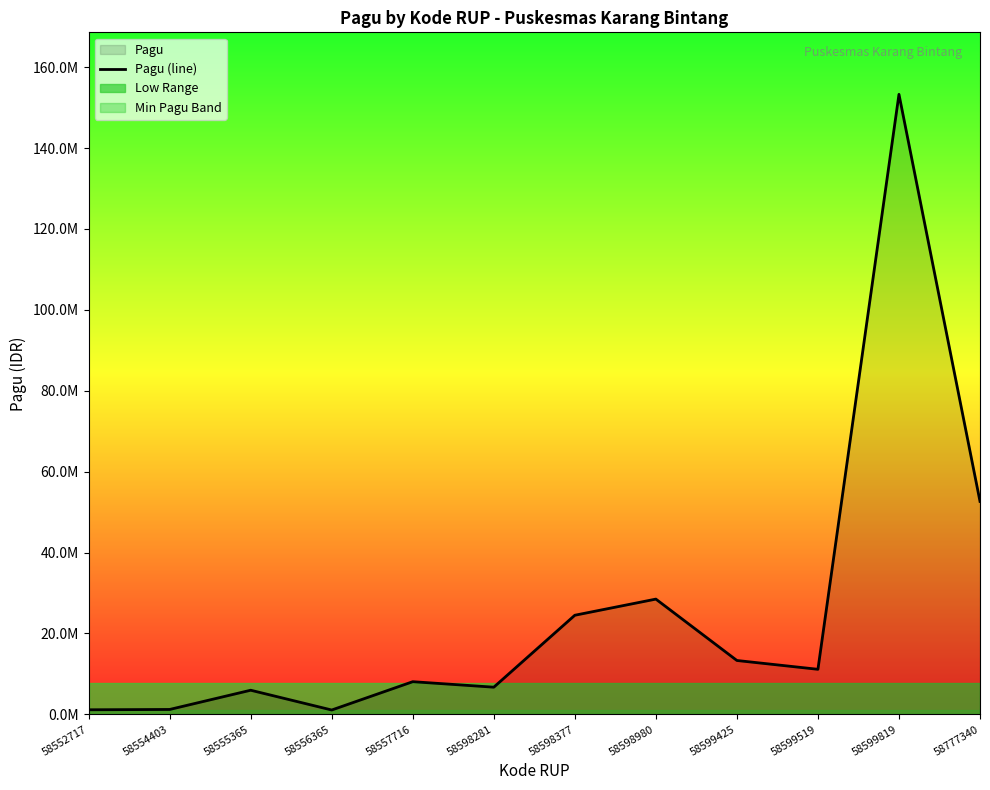

The chart shows a value of 23720160 at 58599425. True or false?

False